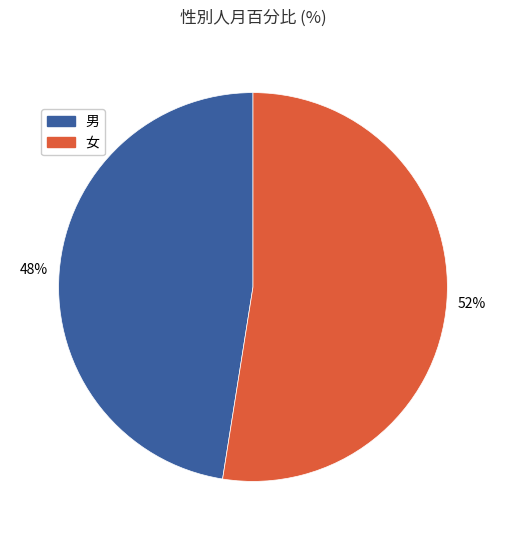

Is it true that 女 is 52% of the pie?

True